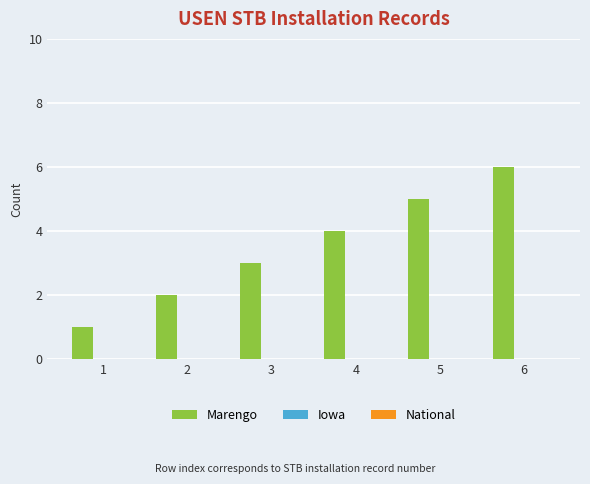

At which category does the chart reach its minimum across all series?

1